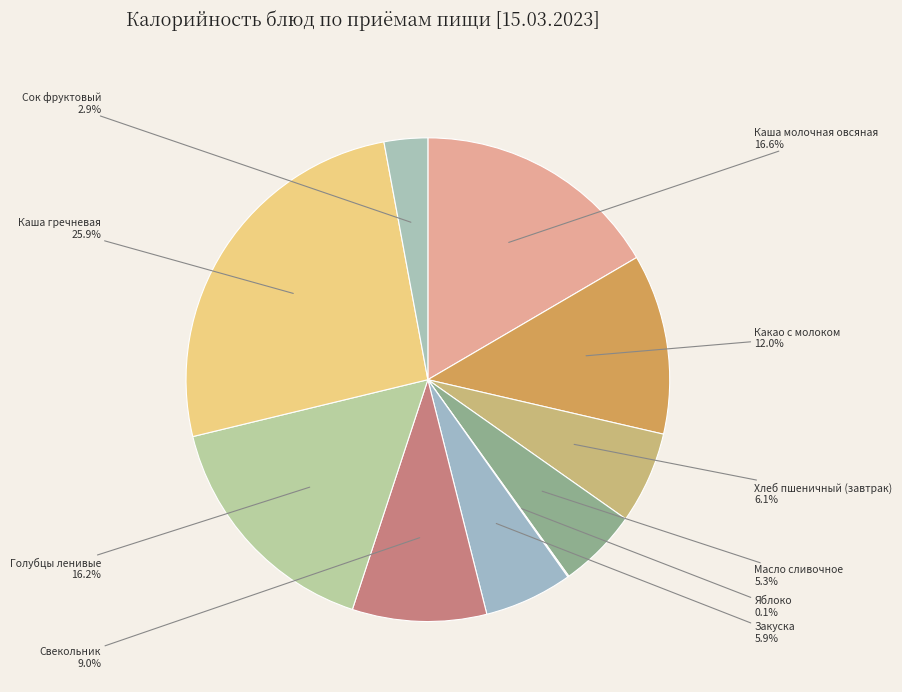

Between Каша молочная овсяная and Закуска, which is larger?

Каша молочная овсяная